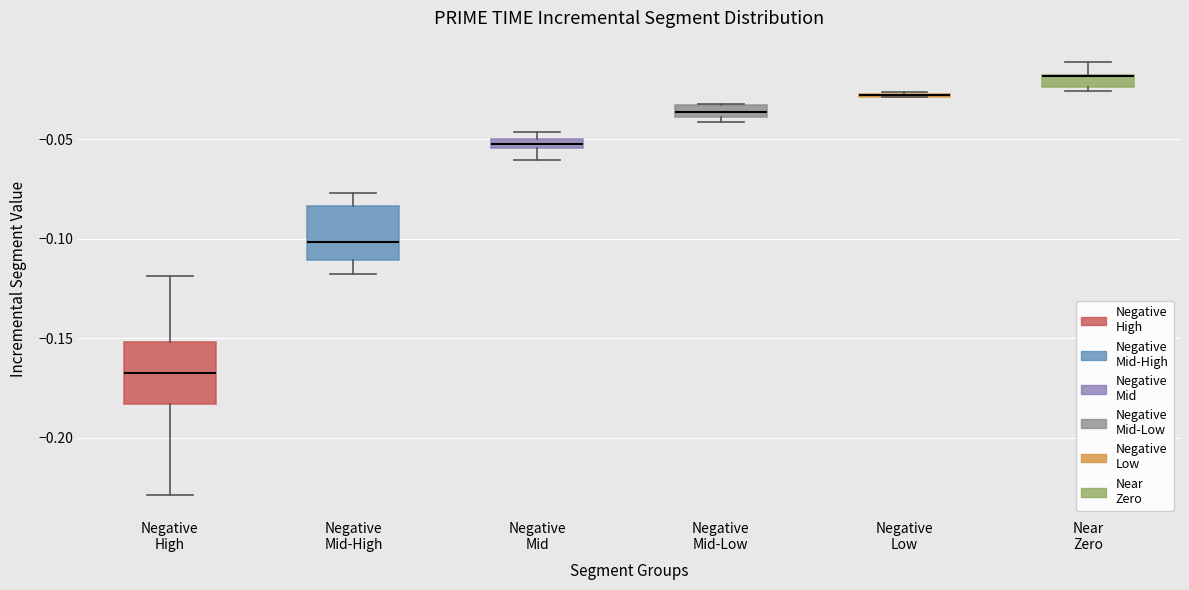

Where is the lower edge of the box for Negative Mid-Low on the y-axis? The values are not printed on the chart, so give them approximately, as read against the axis.

-0.040